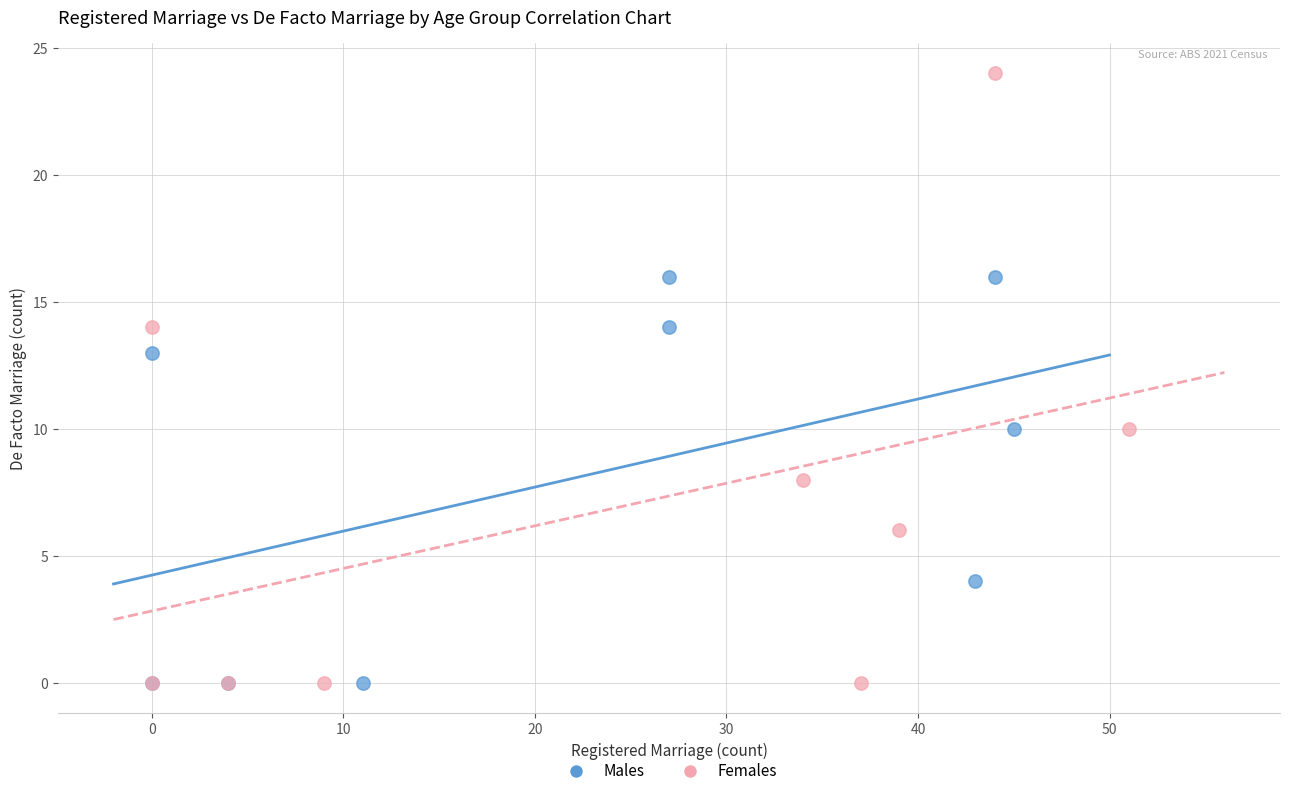

Which series has the widest spread of Y values?

Females